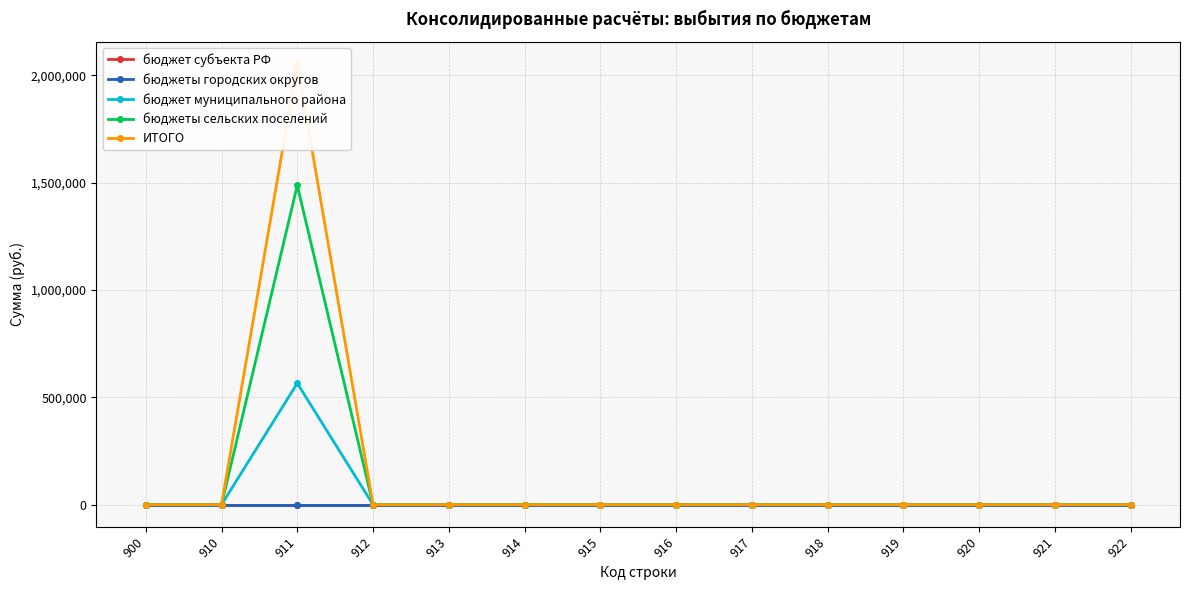

Which category has the lowest value in the бюджеты городских округов series?

900